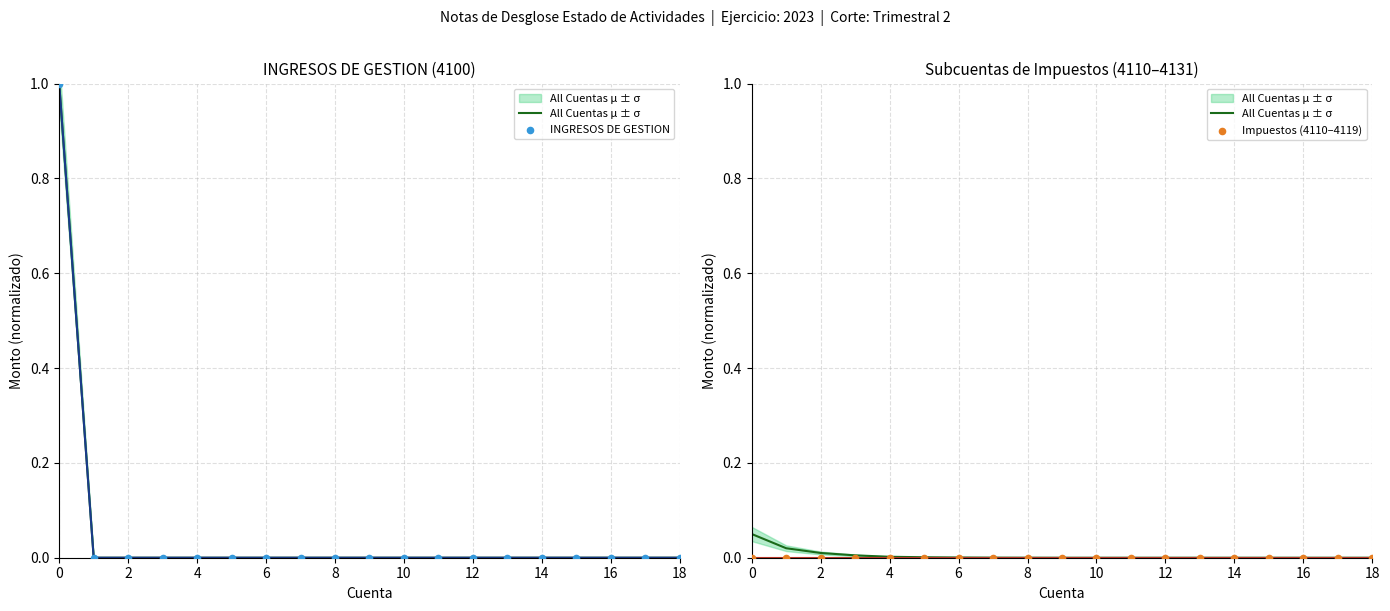

Which series has the largest total across all categories?

INGRESOS DE GESTION